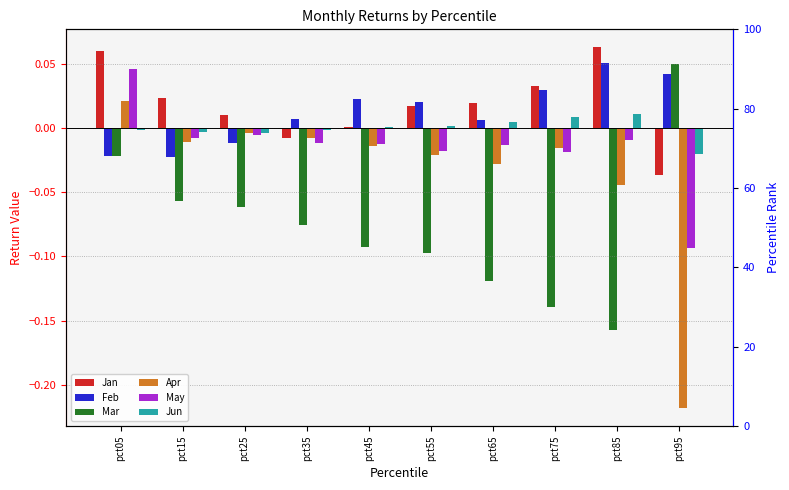

What is the greatest value displayed?

0.1